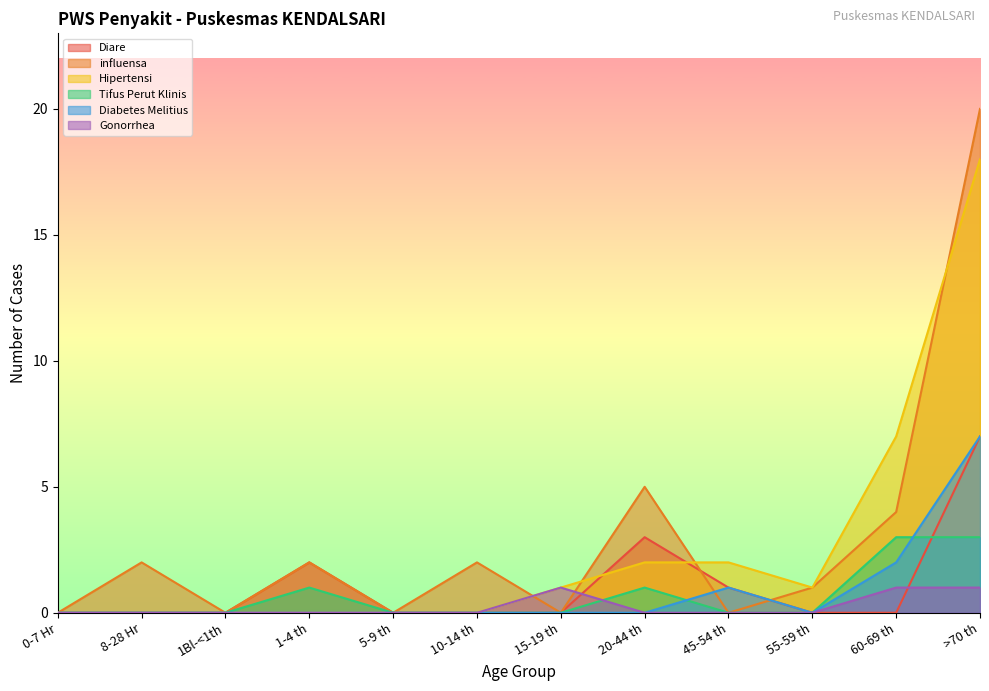

Which series changed the most between 1Bl-<1th and 20-44 th?

influensa